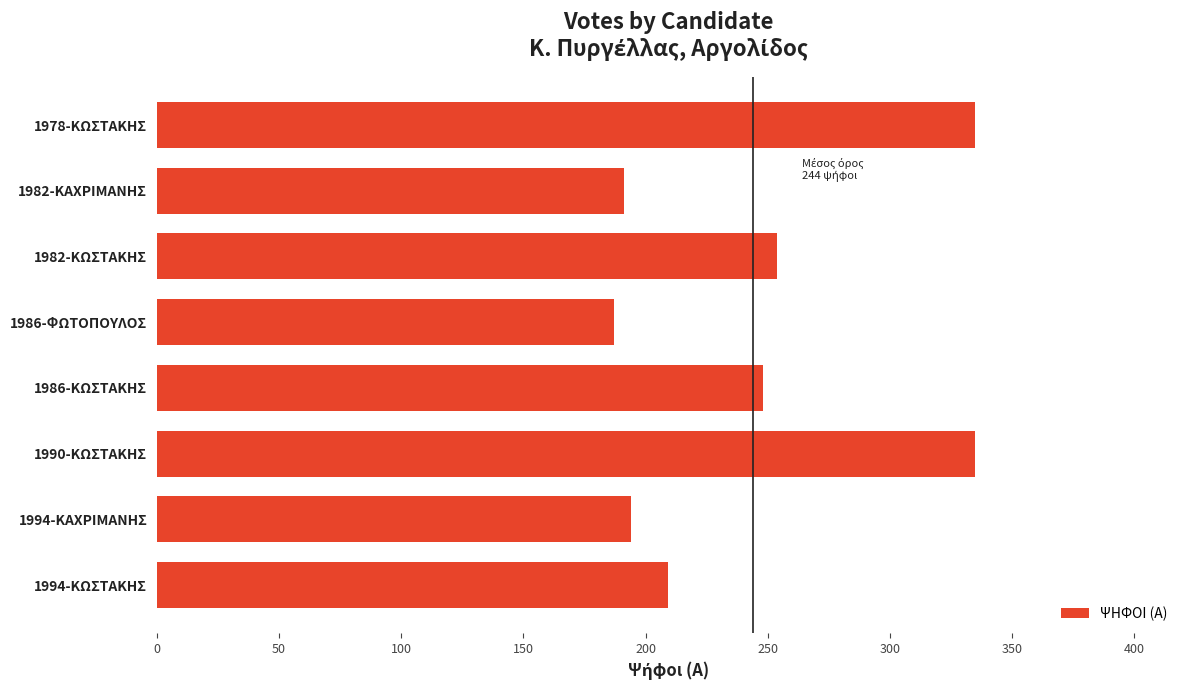

What is the sum of all values?

1953